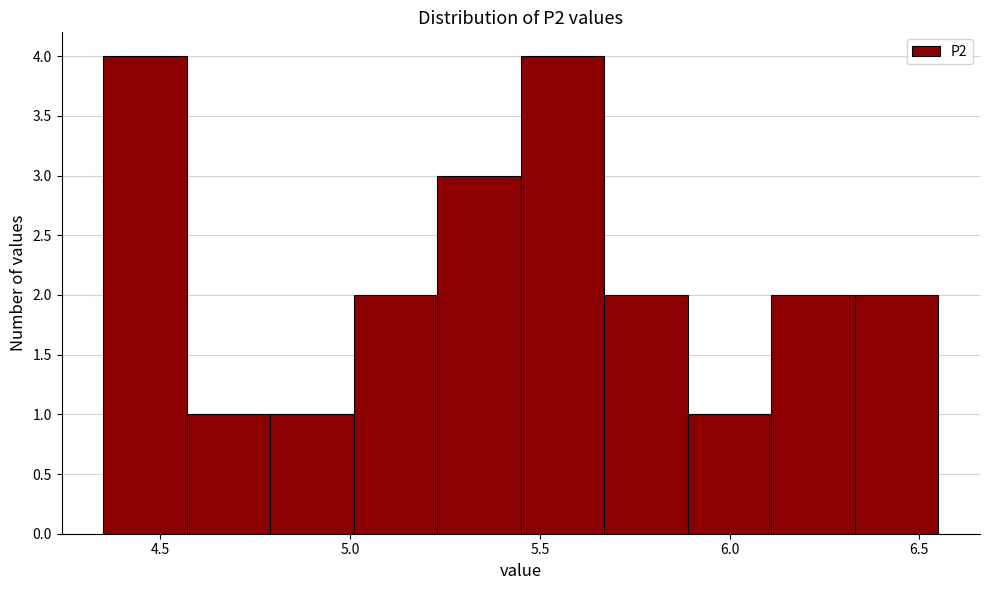

Reading left to right, list every bar in this chart as the range it spans on the x-axis followed by its height. Neither the bar edges nor the heights are printed on the chart, so give them approximately, as read against the axes.

4.35 to 4.57: 4
4.57 to 4.79: 1
4.79 to 5.01: 1
5.01 to 5.23: 2
5.23 to 5.45: 3
5.45 to 5.67: 4
5.67 to 5.89: 2
5.89 to 6.11: 1
6.11 to 6.33: 2
6.33 to 6.55: 2